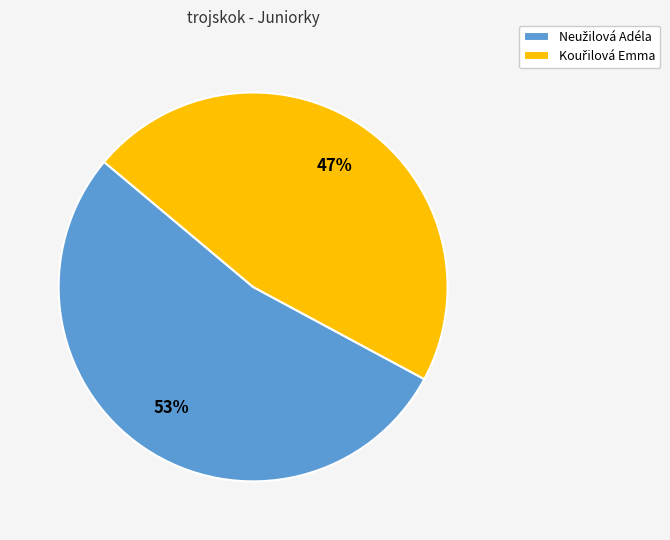

To the nearest percent, what is the difference between the largest and smallest slice percentages?

6%